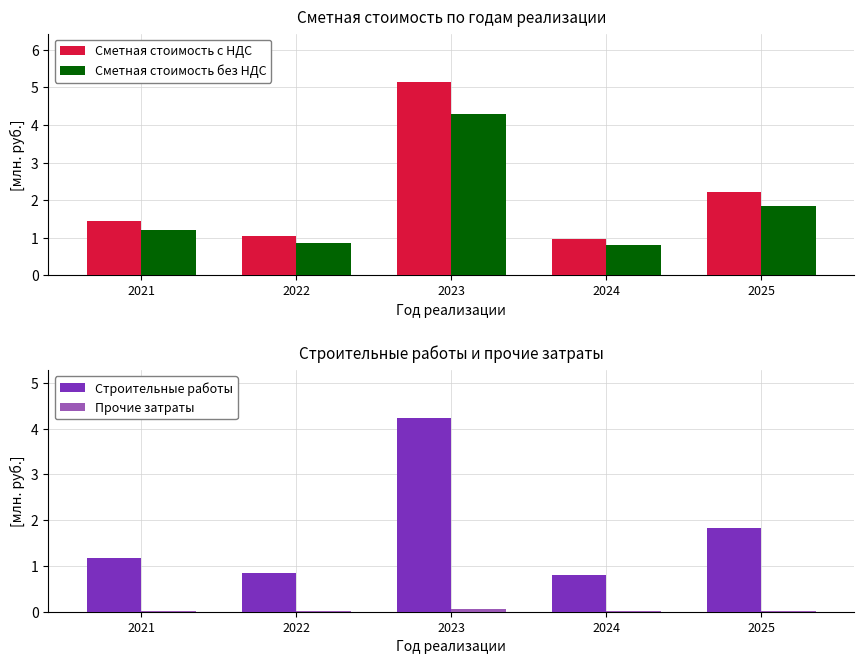

What is the difference between the Сметная стоимость с НДС values at 2025 and 2022?

1.2